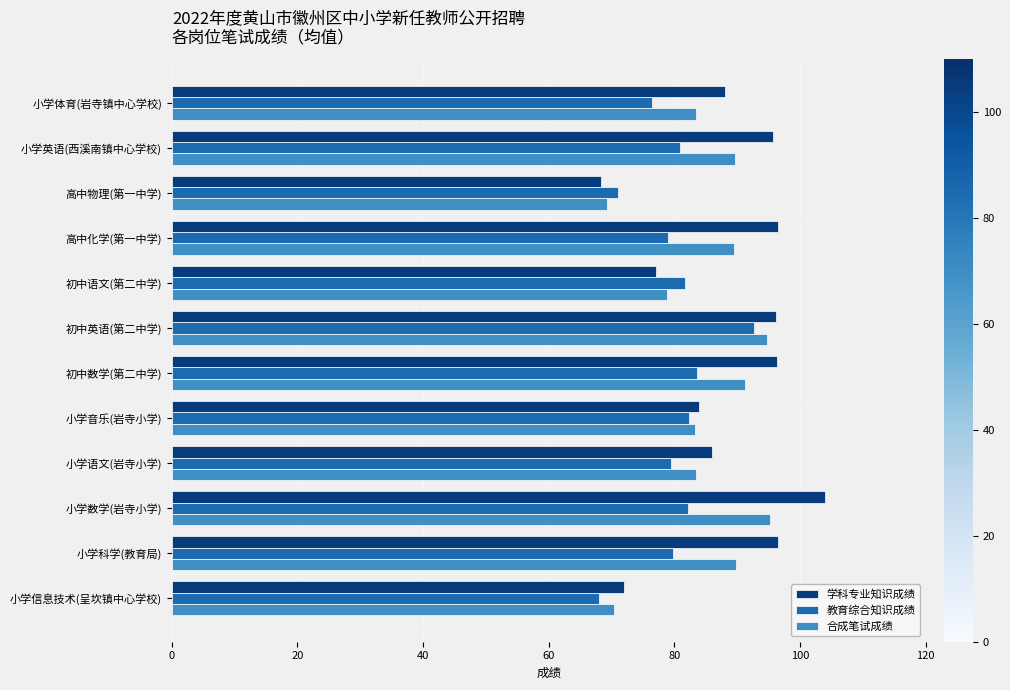

True or false: 合成笔试成绩 has a value of 30.1 at 小学科学(教育局).

False